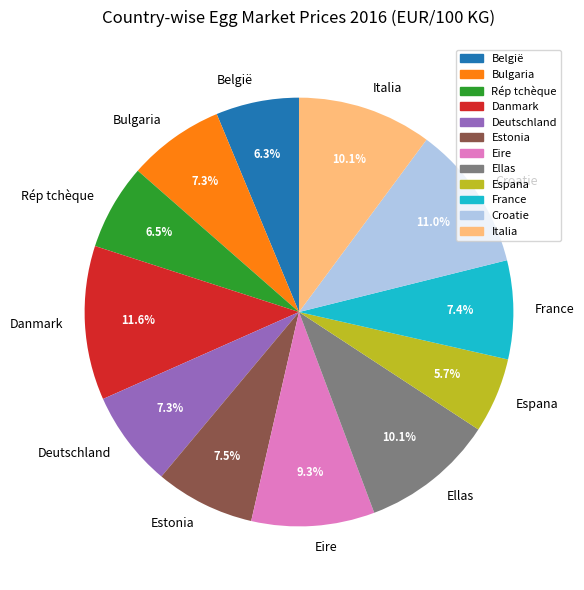

Combined, do Italia and Eire account for over 50%?

No